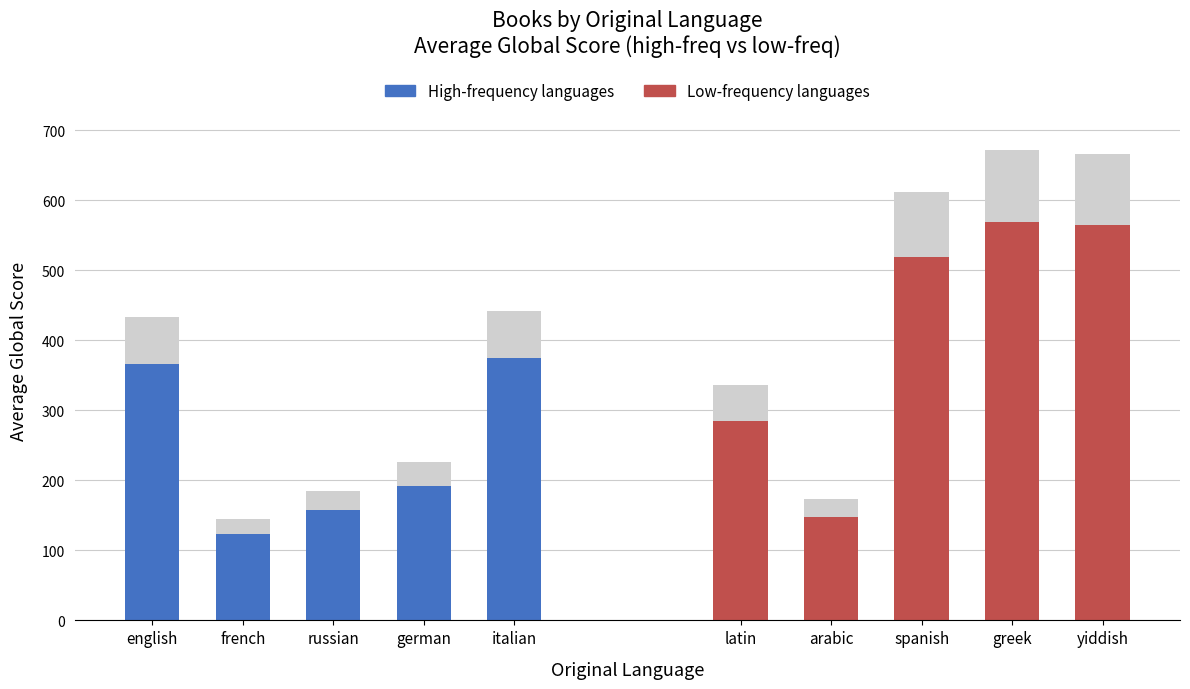

What is the minimum value for Low-frequency languages?

147